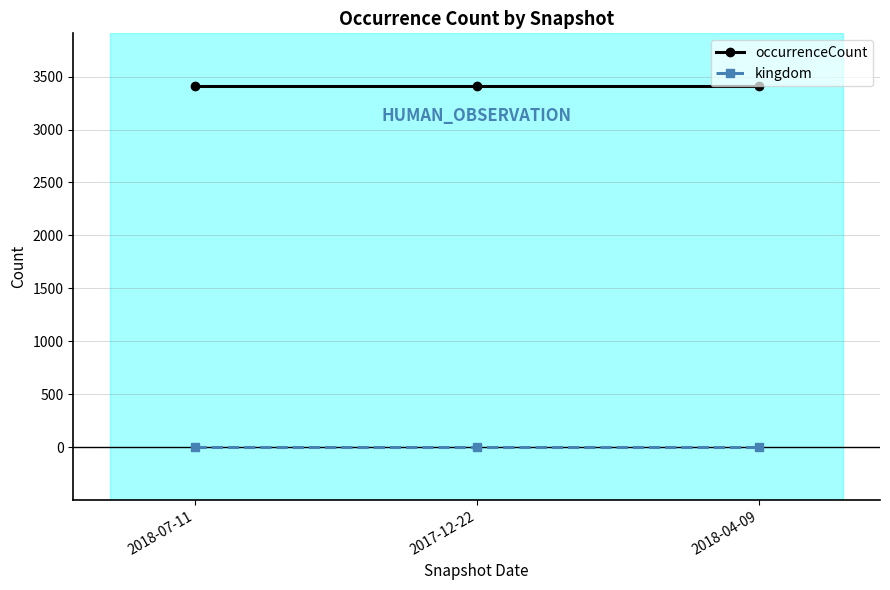

Rank the series by their maximum value, from lowest to highest.

kingdom, occurrenceCount